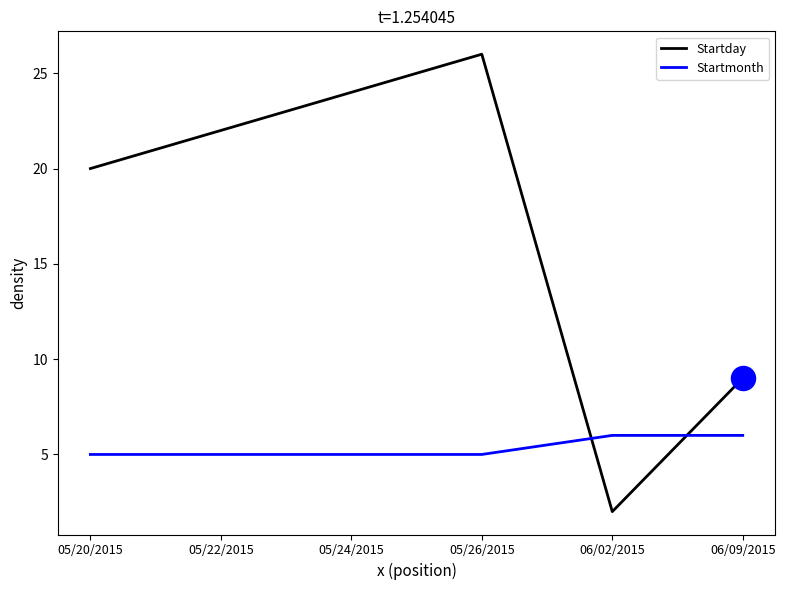

Is the value of Startmonth at 05/26/2015 greater than the value of Startday at 05/26/2015?

No